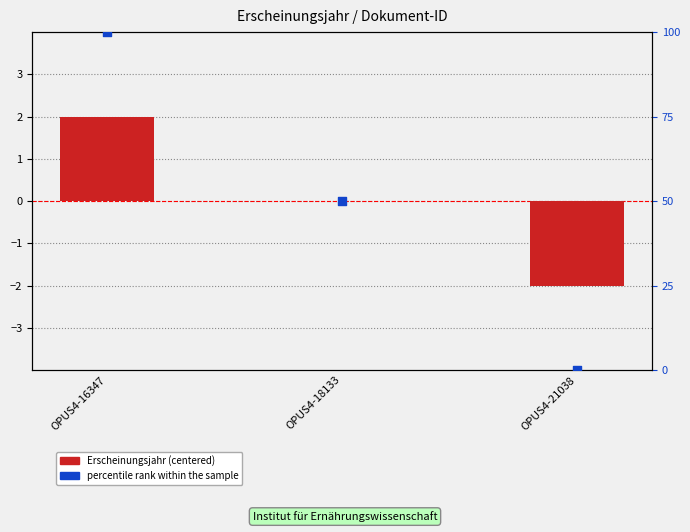

What is the total value across all series at OPUS4-16347?

102